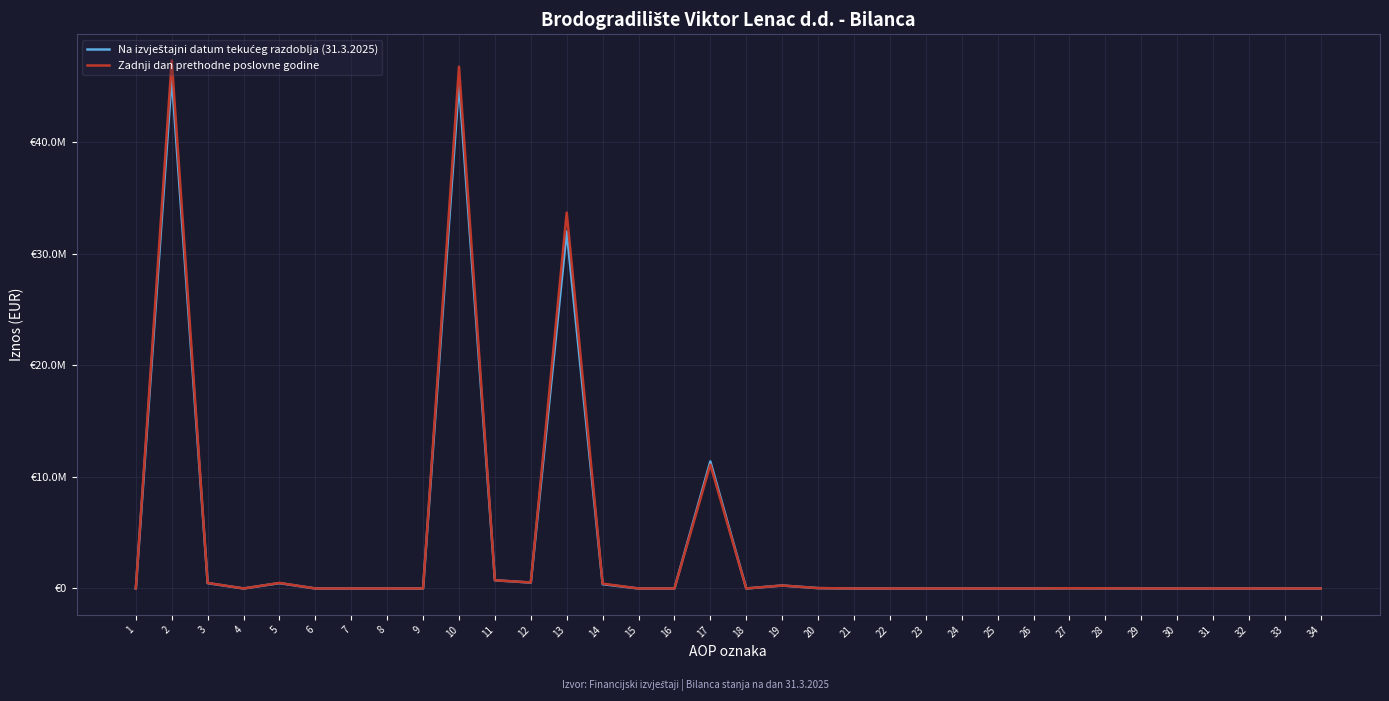

What is the difference between the Zadnji dan prethodne poslovne godine values at 3 and 17?

10598636